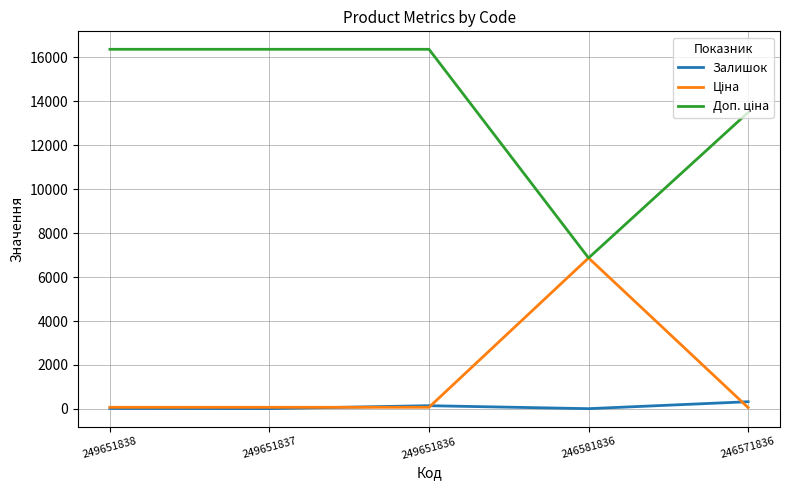

What is the maximum value shown in the chart?

16366.5